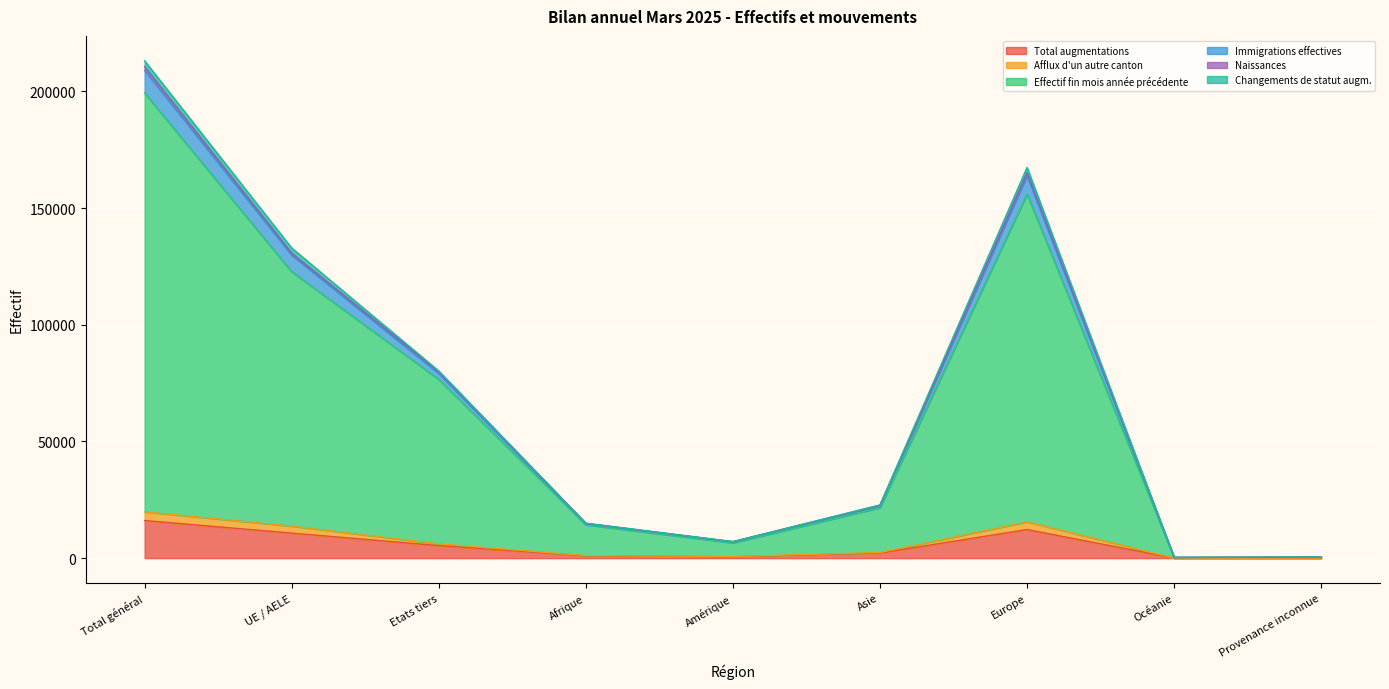

What is the maximum value for Total augmentations?

16122